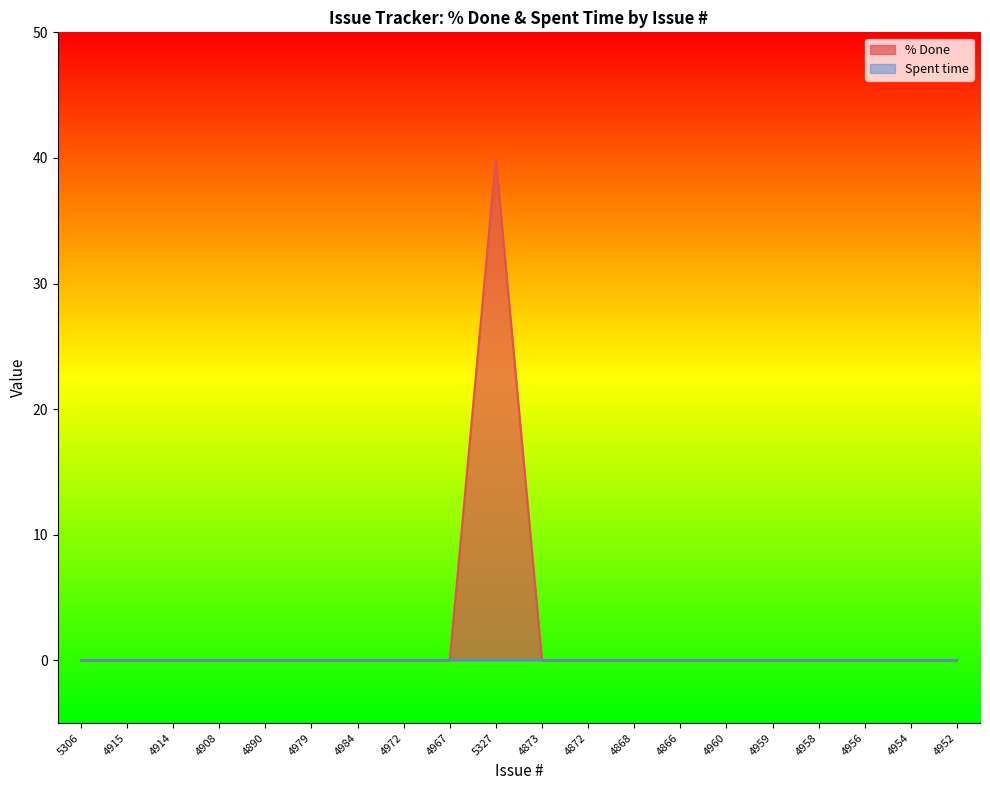

How many lines are shown in the chart?

2